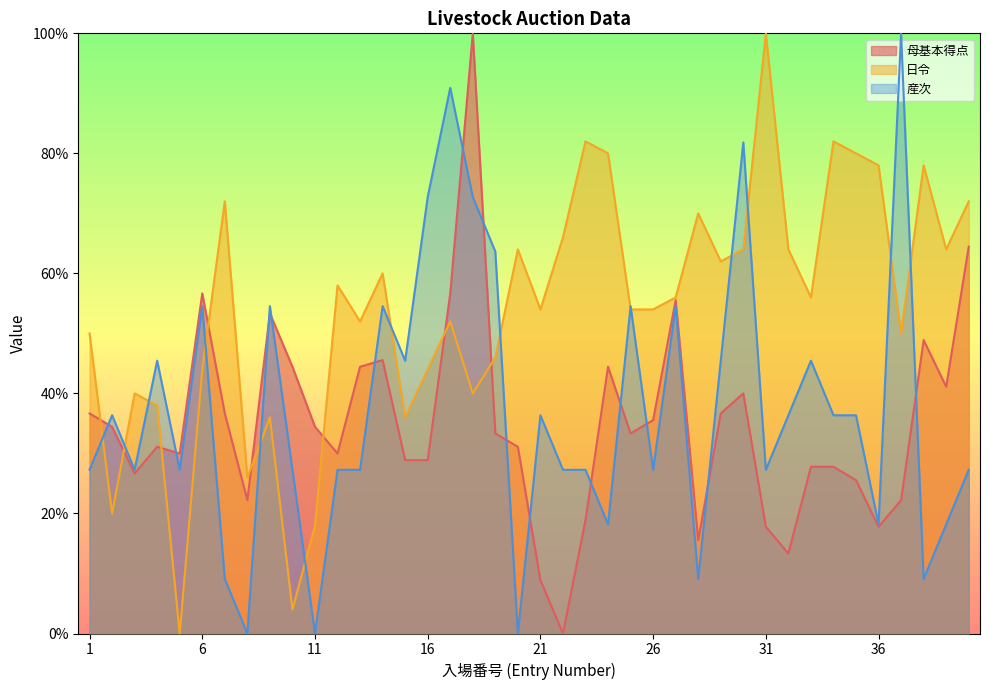

True or false: 日令 has more than 2 points higher than both neighbors.

True